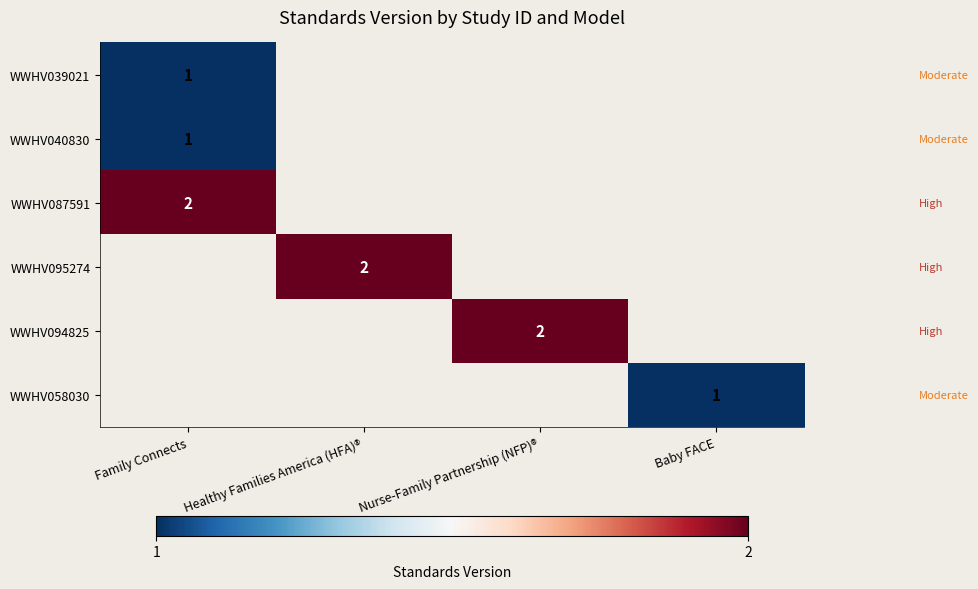

The WWHV040830 series shows 1 at Family Connects. True or false?

True